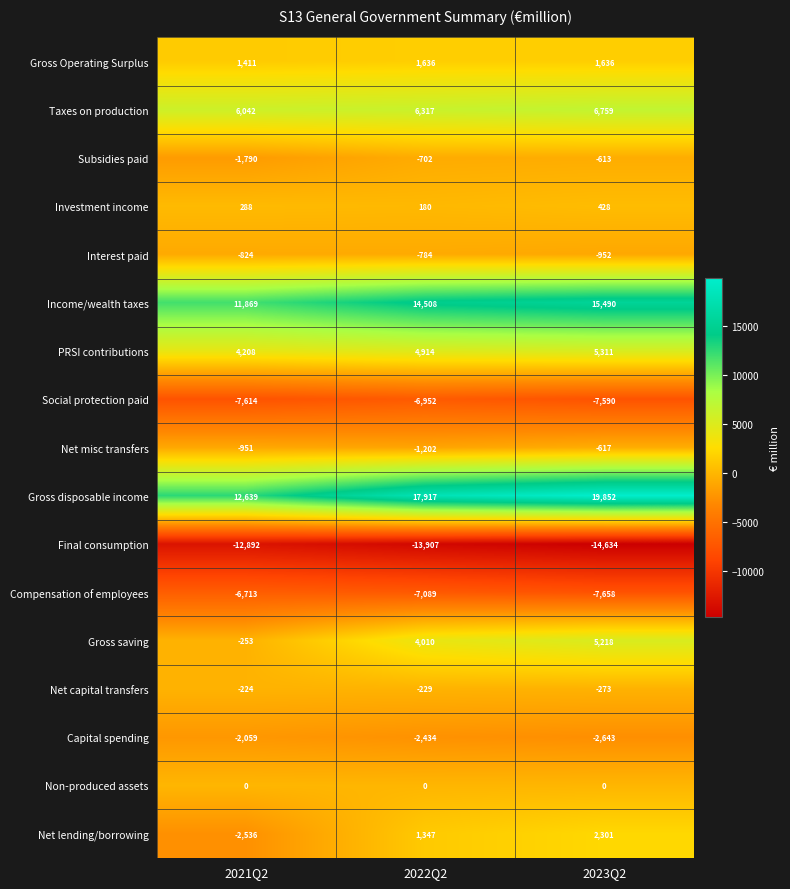

Is it true that Net capital transfers equals -229 at 2022Q2?

True